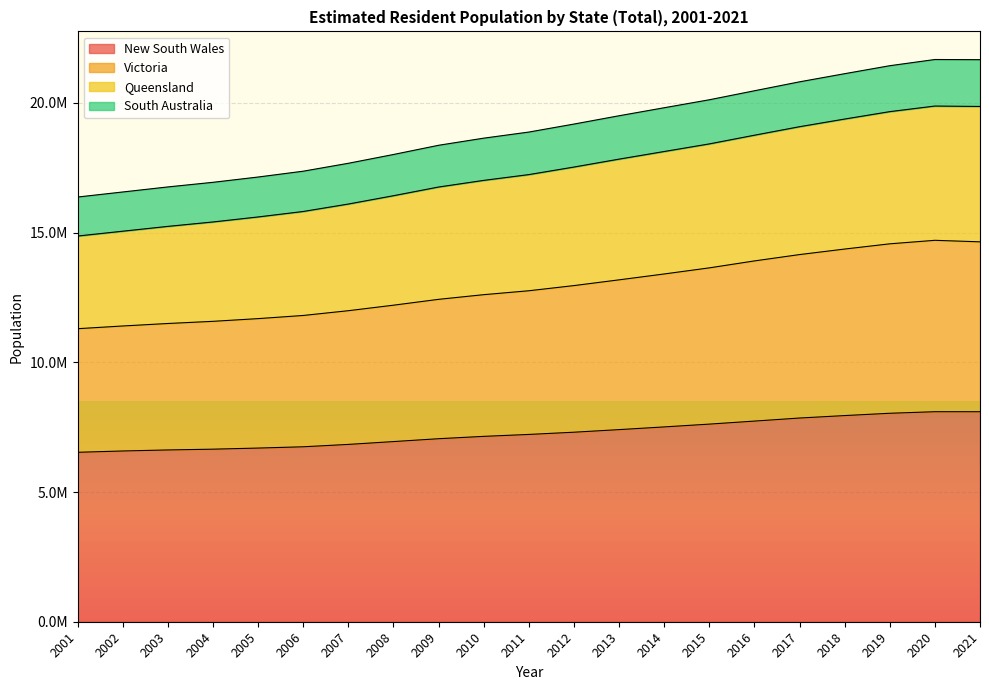

What are all the series names shown in the legend?

New South Wales, Victoria, Queensland, South Australia